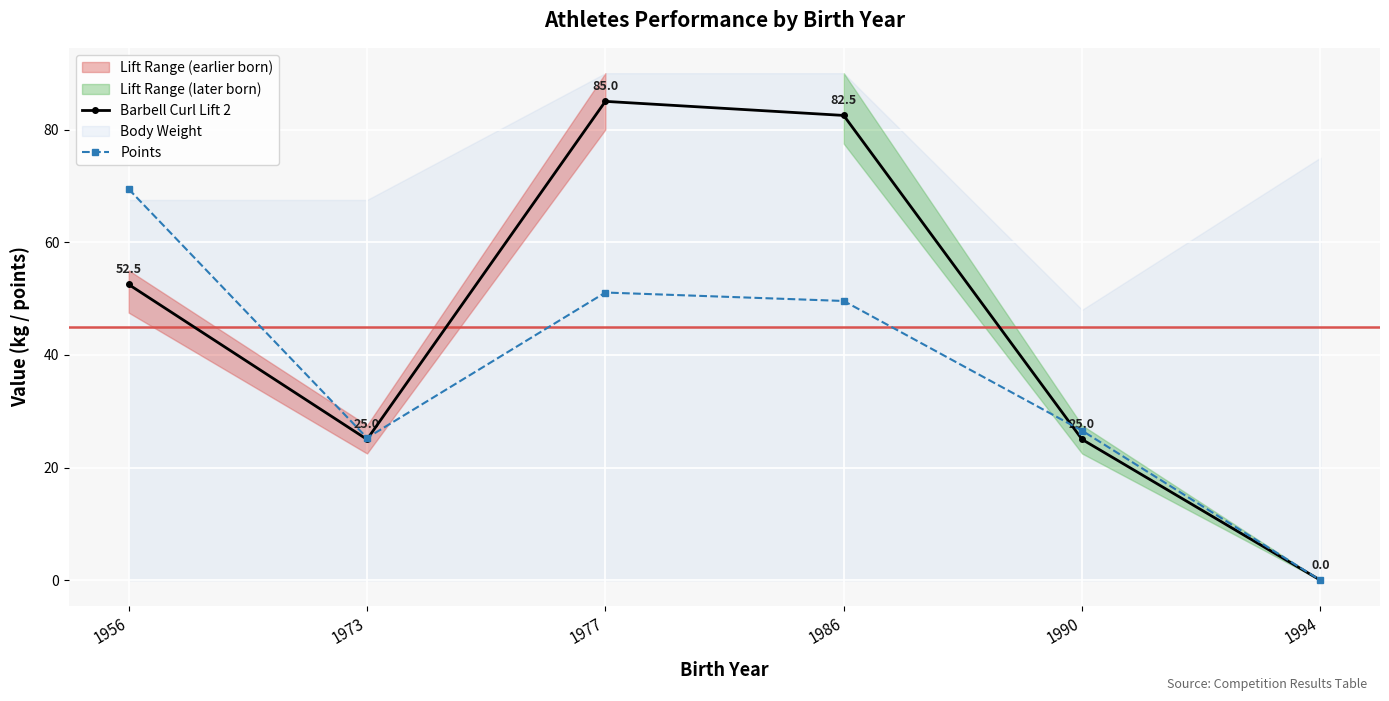

List the series in order of their overall mean, highest first.

Barbell Curl Lift 2, Points